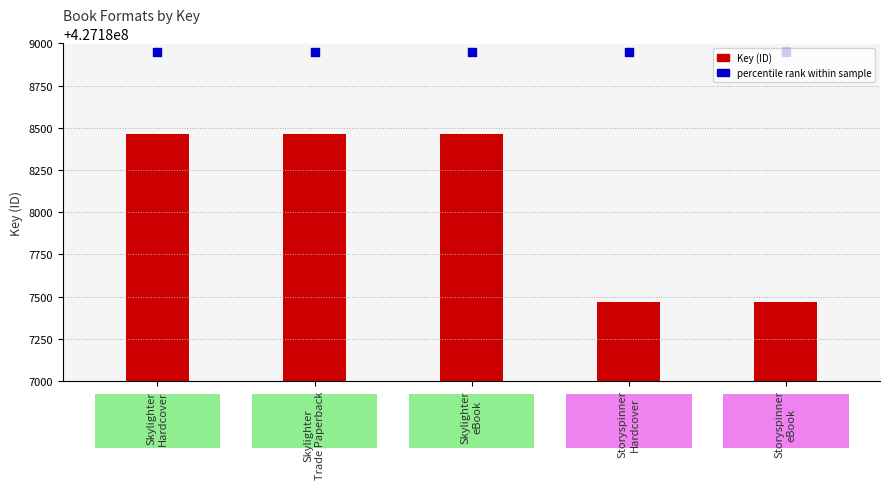

Which series has the largest Y range (max minus min)?

Key (ID)